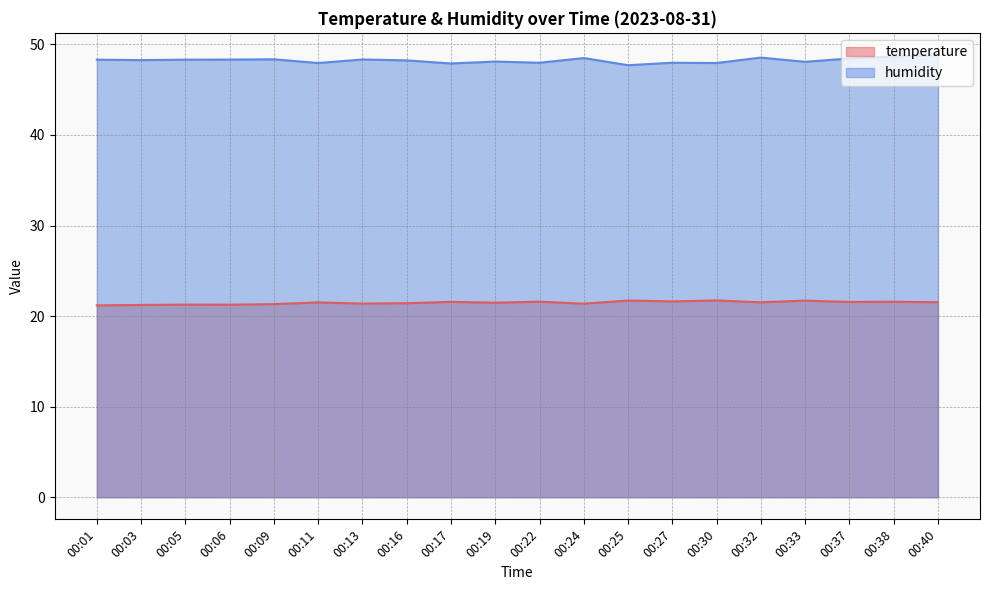

True or false: temperature has a value of 21.5 at 00:40.

True